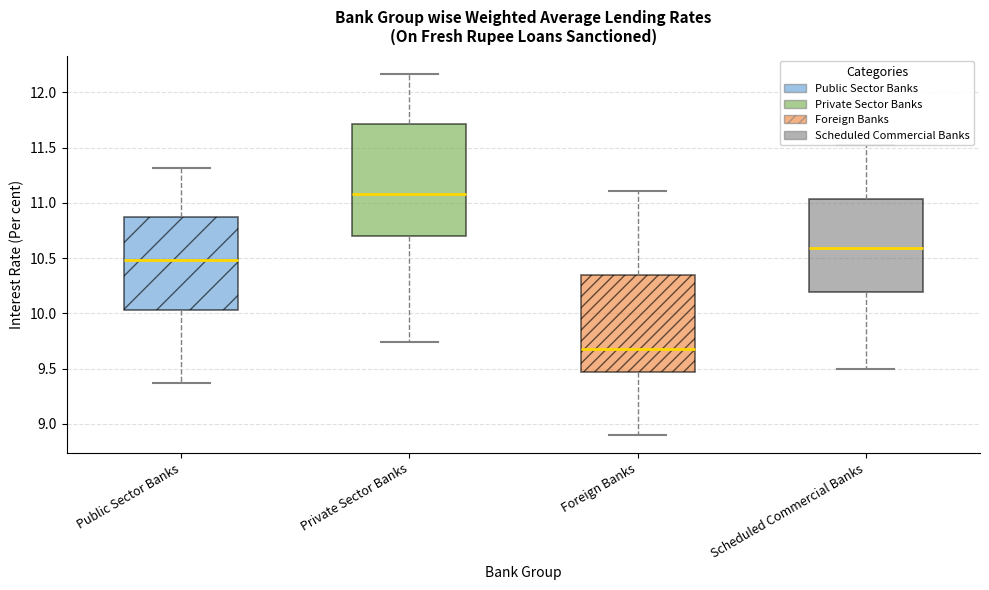

Where is the lower edge of the box for Private Sector Banks on the y-axis? The values are not printed on the chart, so give them approximately, as read against the axis.

10.70